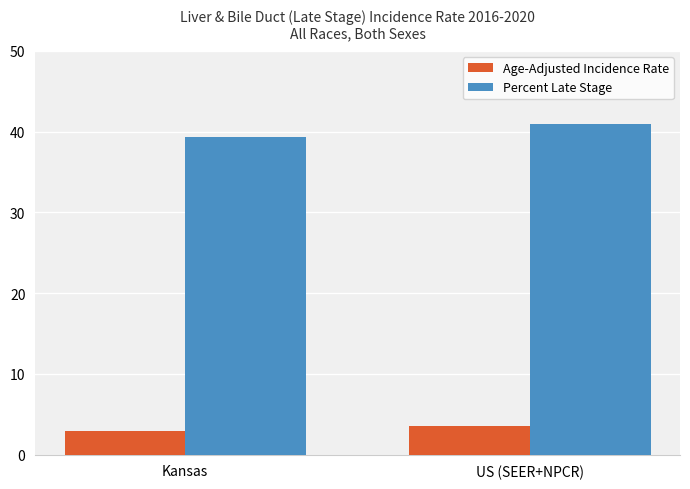

What is the sum of the Age-Adjusted Incidence Rate values at US (SEER+NPCR) and Kansas?

6.4